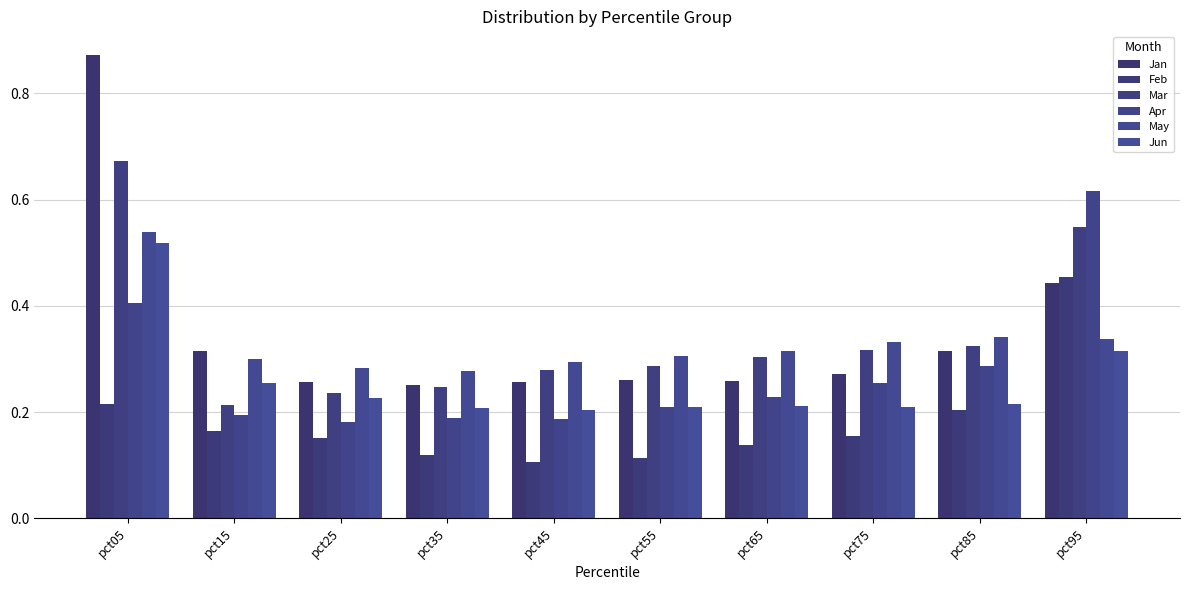

What is the sum of all May values?

3.3